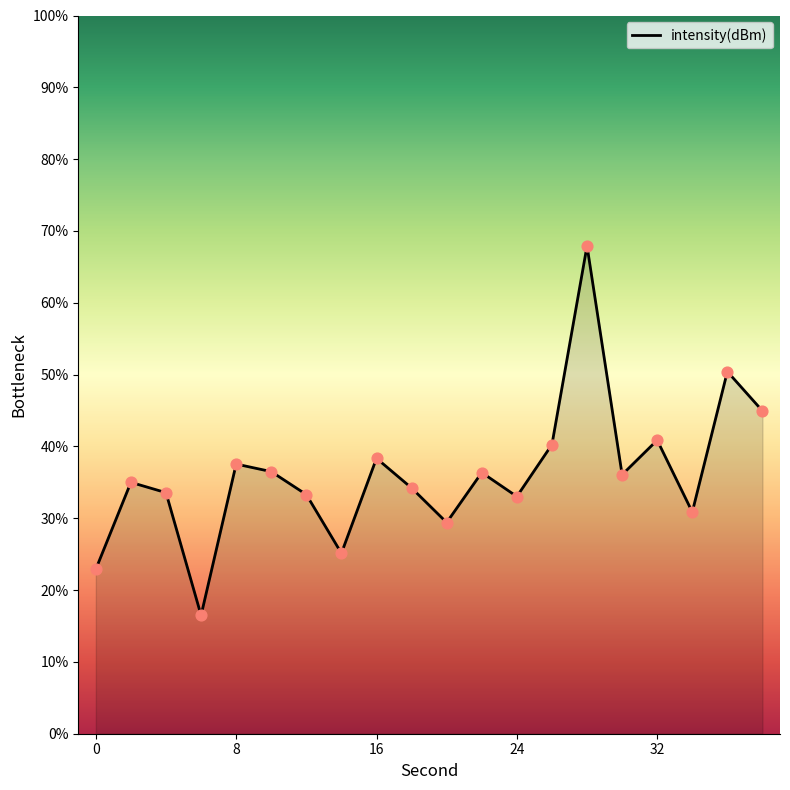

What is the minimum value shown in the chart?

16.5